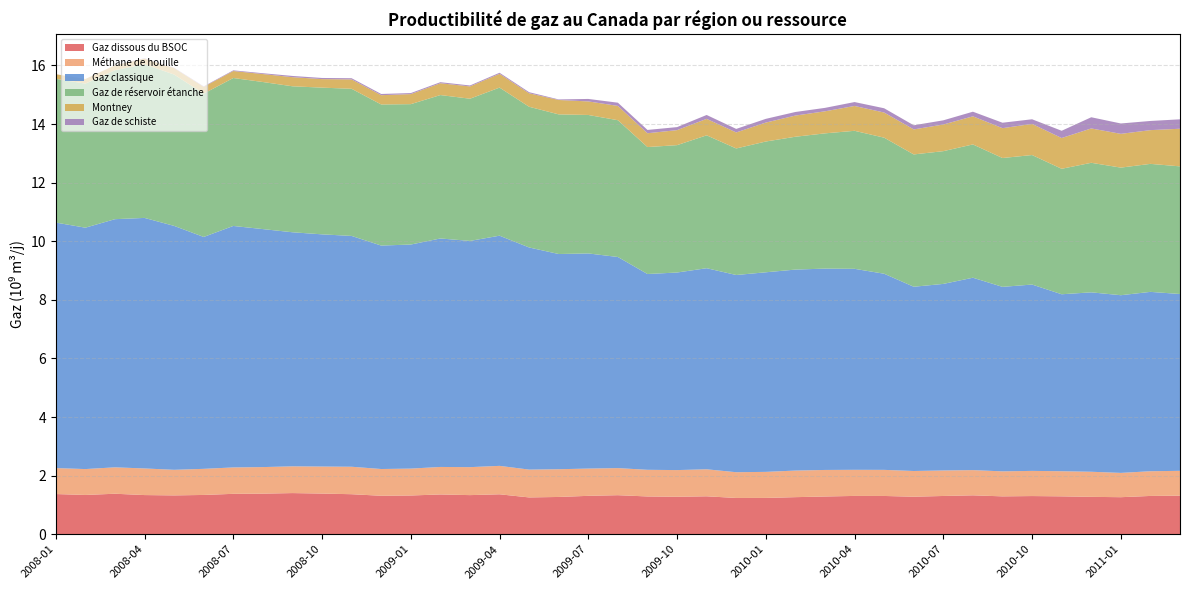

Reading left to right, transcribe all the data shown in this chart.

Gaz dissous du BSOC: 2008-01=1.4	2008-02=1.3	2008-03=1.4	2008-04=1.3	2008-05=1.3	2008-06=1.3	2008-07=1.4	2008-08=1.4	2008-09=1.4	2008-10=1.4	2008-11=1.4	2008-12=1.3	2009-01=1.3	2009-02=1.4	2009-03=1.3	2009-04=1.4	2009-05=1.3	2009-06=1.3	2009-07=1.3	2009-08=1.3	2009-09=1.3	2009-10=1.3	2009-11=1.3	2009-12=1.2	2010-01=1.2	2010-02=1.3	2010-03=1.3	2010-04=1.3	2010-05=1.3	2010-06=1.3	2010-07=1.3	2010-08=1.3	2010-09=1.3	2010-10=1.3	2010-11=1.3	2010-12=1.3	2011-01=1.3	2011-02=1.3	2011-03=1.3
Méthane de houille: 2008-01=0.9	2008-02=0.9	2008-03=0.9	2008-04=0.9	2008-05=0.9	2008-06=0.9	2008-07=0.9	2008-08=0.9	2008-09=0.9	2008-10=0.9	2008-11=0.9	2008-12=0.9	2009-01=0.9	2009-02=0.9	2009-03=1.0	2009-04=1.0	2009-05=0.9	2009-06=0.9	2009-07=0.9	2009-08=0.9	2009-09=0.9	2009-10=0.9	2009-11=0.9	2009-12=0.9	2010-01=0.9	2010-02=0.9	2010-03=0.9	2010-04=0.9	2010-05=0.9	2010-06=0.9	2010-07=0.9	2010-08=0.9	2010-09=0.9	2010-10=0.9	2010-11=0.9	2010-12=0.9	2011-01=0.8	2011-02=0.8	2011-03=0.8
Gaz classique: 2008-01=8.4	2008-02=8.2	2008-03=8.5	2008-04=8.6	2008-05=8.3	2008-06=7.9	2008-07=8.2	2008-08=8.1	2008-09=8.0	2008-10=7.9	2008-11=7.9	2008-12=7.6	2009-01=7.6	2009-02=7.8	2009-03=7.7	2009-04=7.9	2009-05=7.6	2009-06=7.3	2009-07=7.3	2009-08=7.2	2009-09=6.7	2009-10=6.7	2009-11=6.9	2009-12=6.7	2010-01=6.8	2010-02=6.9	2010-03=6.9	2010-04=6.9	2010-05=6.7	2010-06=6.3	2010-07=6.4	2010-08=6.6	2010-09=6.3	2010-10=6.4	2010-11=6.0	2010-12=6.1	2011-01=6.1	2011-02=6.1	2011-03=6.0
Gaz de réservoir étanche: 2008-01=4.9	2008-02=4.9	2008-03=5.1	2008-04=5.2	2008-05=5.2	2008-06=4.9	2008-07=5.0	2008-08=5.0	2008-09=5.0	2008-10=5.0	2008-11=5.0	2008-12=4.8	2009-01=4.8	2009-02=4.9	2009-03=4.9	2009-04=5.1	2009-05=4.8	2009-06=4.8	2009-07=4.7	2009-08=4.7	2009-09=4.3	2009-10=4.3	2009-11=4.5	2009-12=4.3	2010-01=4.5	2010-02=4.5	2010-03=4.6	2010-04=4.7	2010-05=4.6	2010-06=4.5	2010-07=4.5	2010-08=4.5	2010-09=4.4	2010-10=4.4	2010-11=4.3	2010-12=4.4	2011-01=4.4	2011-02=4.4	2011-03=4.4
Montney: 2008-01=0.2	2008-02=0.2	2008-03=0.2	2008-04=0.2	2008-05=0.2	2008-06=0.2	2008-07=0.2	2008-08=0.3	2008-09=0.3	2008-10=0.3	2008-11=0.3	2008-12=0.3	2009-01=0.3	2009-02=0.4	2009-03=0.4	2009-04=0.5	2009-05=0.5	2009-06=0.5	2009-07=0.5	2009-08=0.5	2009-09=0.5	2009-10=0.5	2009-11=0.6	2009-12=0.5	2010-01=0.6	2010-02=0.7	2010-03=0.8	2010-04=0.8	2010-05=0.9	2010-06=0.9	2010-07=0.9	2010-08=1.0	2010-09=1.0	2010-10=1.1	2010-11=1.0	2010-12=1.2	2011-01=1.2	2011-02=1.2	2011-03=1.3
Gaz de schiste: 2008-01=0.0	2008-02=0.0	2008-03=0.0	2008-04=0.0	2008-05=0.0	2008-06=0.0	2008-07=0.0	2008-08=0.0	2008-09=0.0	2008-10=0.0	2008-11=0.0	2008-12=0.0	2009-01=0.0	2009-02=0.0	2009-03=0.0	2009-04=0.0	2009-05=0.0	2009-06=0.0	2009-07=0.1	2009-08=0.1	2009-09=0.1	2009-10=0.1	2009-11=0.1	2009-12=0.1	2010-01=0.1	2010-02=0.1	2010-03=0.1	2010-04=0.1	2010-05=0.1	2010-06=0.1	2010-07=0.1	2010-08=0.2	2010-09=0.2	2010-10=0.2	2010-11=0.2	2010-12=0.4	2011-01=0.4	2011-02=0.3	2011-03=0.3